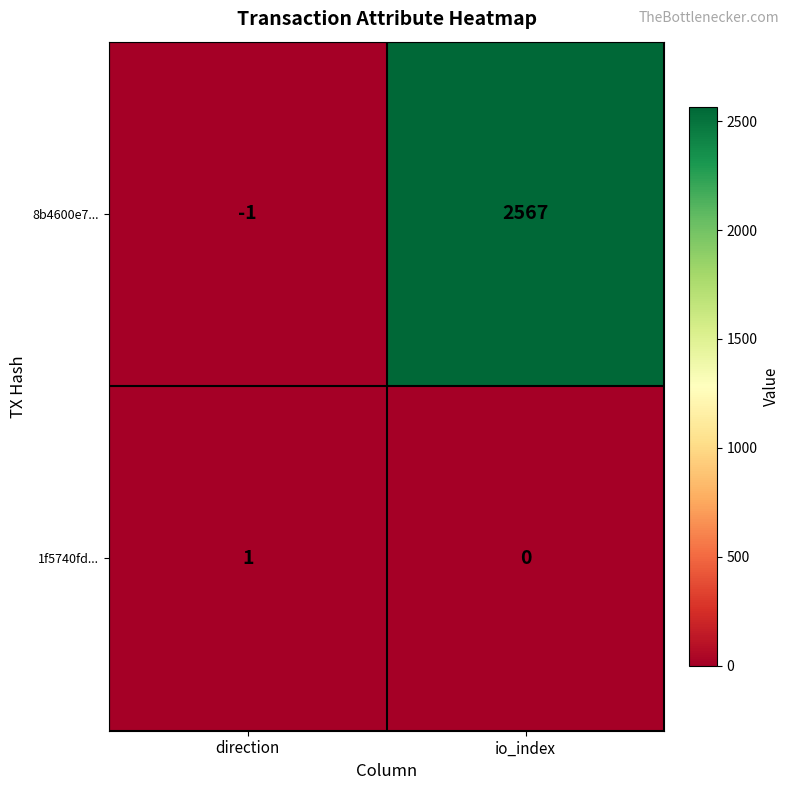

What is the average value of the 8b4600e7... series?

1283